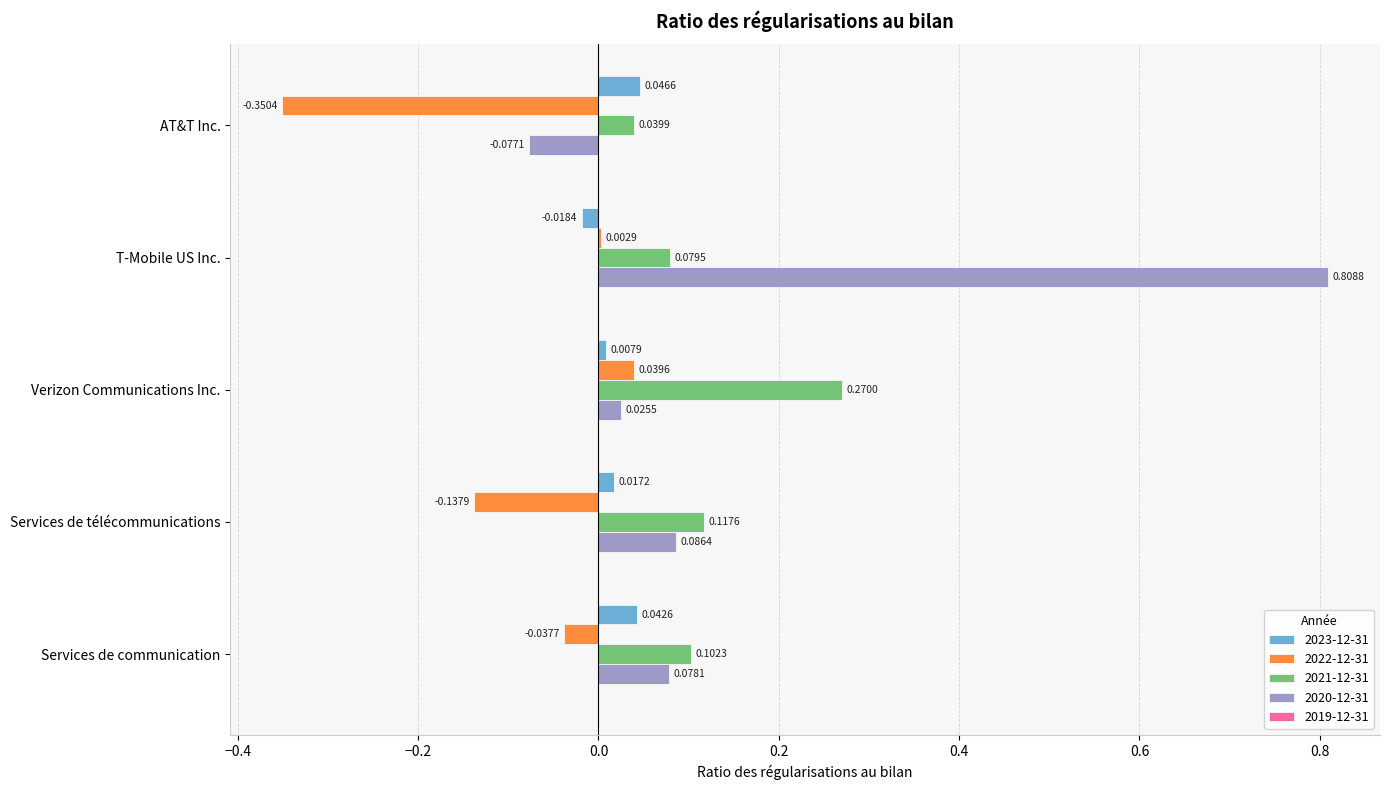

Which category has the highest value across all series?

T-Mobile US Inc.